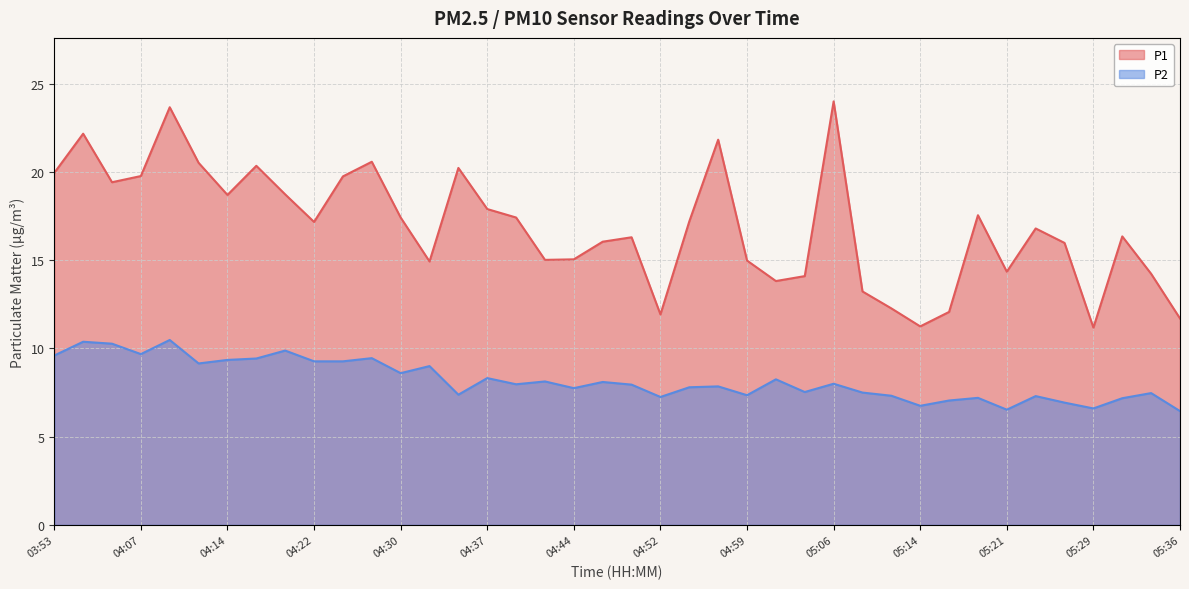

Reading right to left, list all the values displayed in this chart.

P1: 05:36=11.7	05:33=14.2	05:31=16.4	05:29=11.2	05:26=16.0	05:23=16.8	05:21=14.3	05:18=17.6	05:16=12.1	05:14=11.2	05:11=12.3	05:09=13.2	05:06=24.0	05:04=14.1	05:01=13.8	04:59=15.0	04:57=21.8	04:54=17.2	04:52=11.9	04:49=16.3	04:47=16.1	04:44=15.1	04:42=15.0	04:39=17.4	04:37=17.9	04:35=20.2	04:32=14.9	04:30=17.4	04:27=20.6	04:25=19.8	04:22=17.2	04:19=18.7	04:17=20.4	04:14=18.7	04:12=20.5	04:09=23.7	04:07=19.8	03:58=19.4	03:55=22.2	03:53=19.9
P2: 05:36=6.5	05:33=7.5	05:31=7.2	05:29=6.6	05:26=6.9	05:23=7.3	05:21=6.5	05:18=7.2	05:16=7.0	05:14=6.8	05:11=7.3	05:09=7.5	05:06=8.0	05:04=7.5	05:01=8.2	04:59=7.3	04:57=7.8	04:54=7.8	04:52=7.2	04:49=8.0	04:47=8.1	04:44=7.8	04:42=8.1	04:39=8.0	04:37=8.3	04:35=7.4	04:32=9.0	04:30=8.6	04:27=9.4	04:25=9.3	04:22=9.3	04:19=9.9	04:17=9.4	04:14=9.3	04:12=9.2	04:09=10.5	04:07=9.7	03:58=10.3	03:55=10.4	03:53=9.6